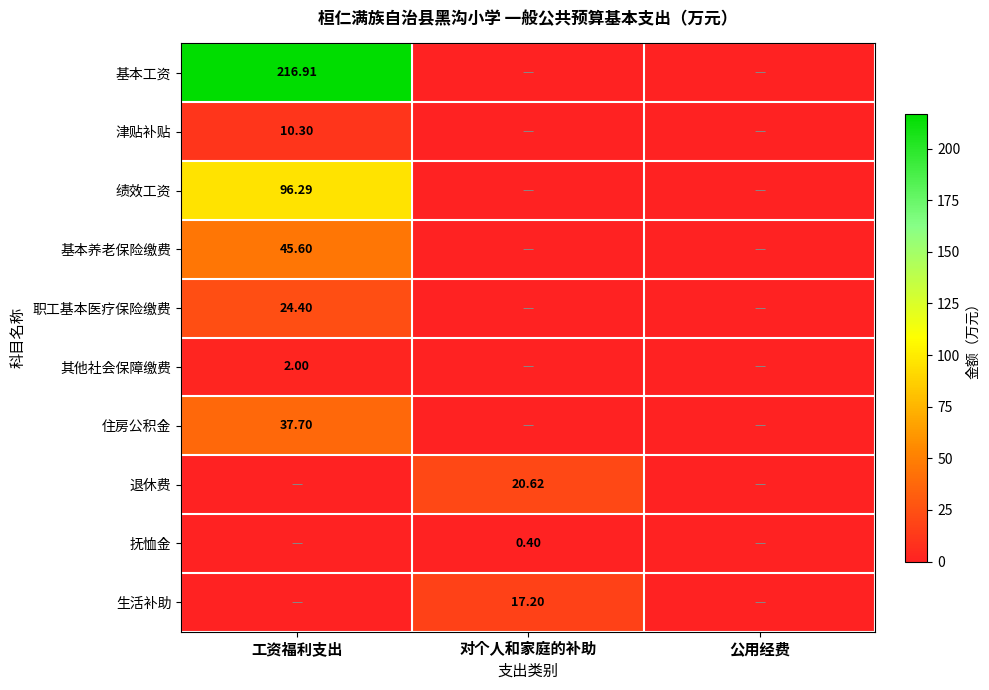

Is the value of 绩效工资 at 工资福利支出 greater than the value of 基本工资 at 工资福利支出?

No